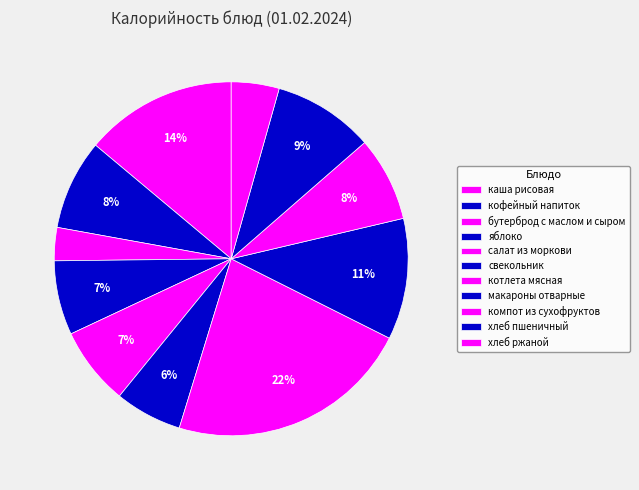

What is the ratio of the value at хлеб ржаной to the value at яблоко?

0.6